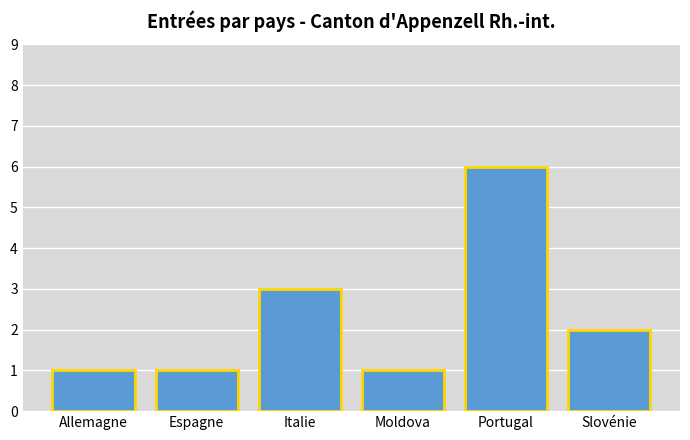

Reading left to right, what are all the values shown in this chart?

1	1	3	1	6	2